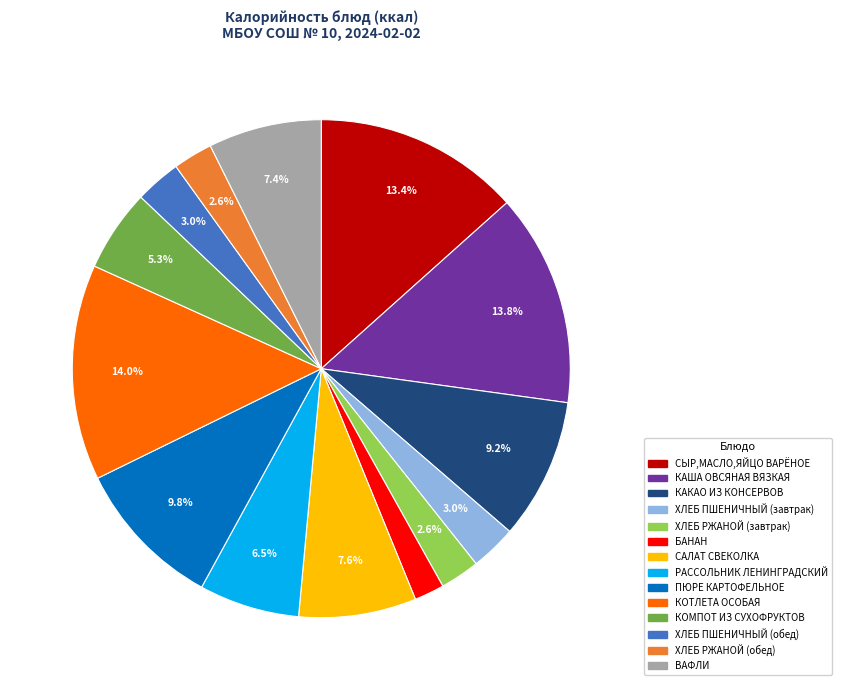

Approximately how many times larger is the value at КАКАО ИЗ КОНСЕРВОВ compared to САЛАТ СВЕКОЛКА?

1.2